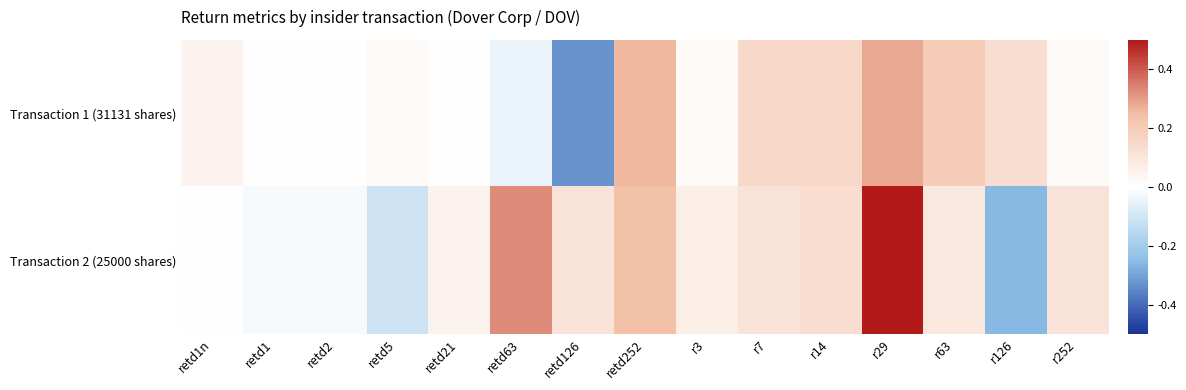

What is the total value across all series at r63?

0.3